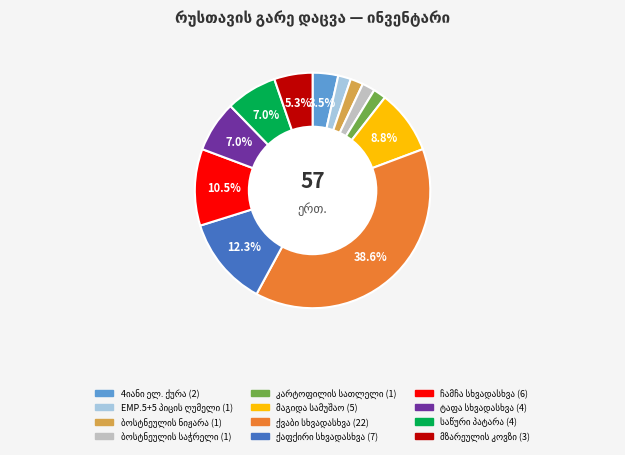

Is there a majority slice in this chart?

No